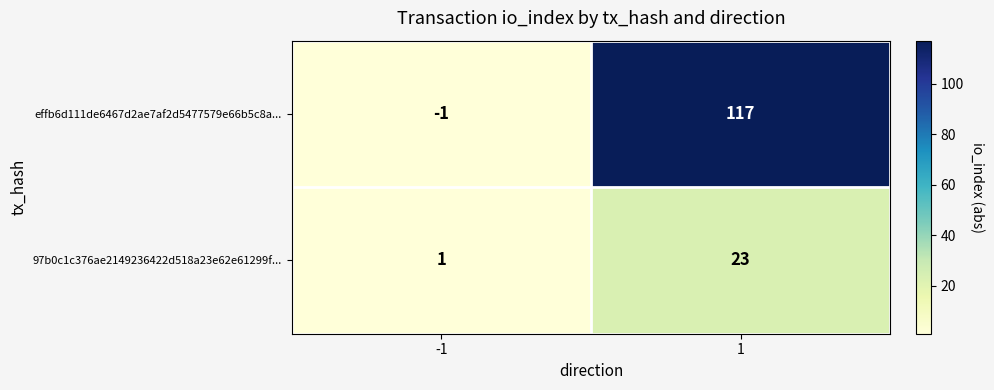

The value of effb6d111de6467d2ae7af2d5477579e66b5c8a... at -1 is -1. True or false?

True